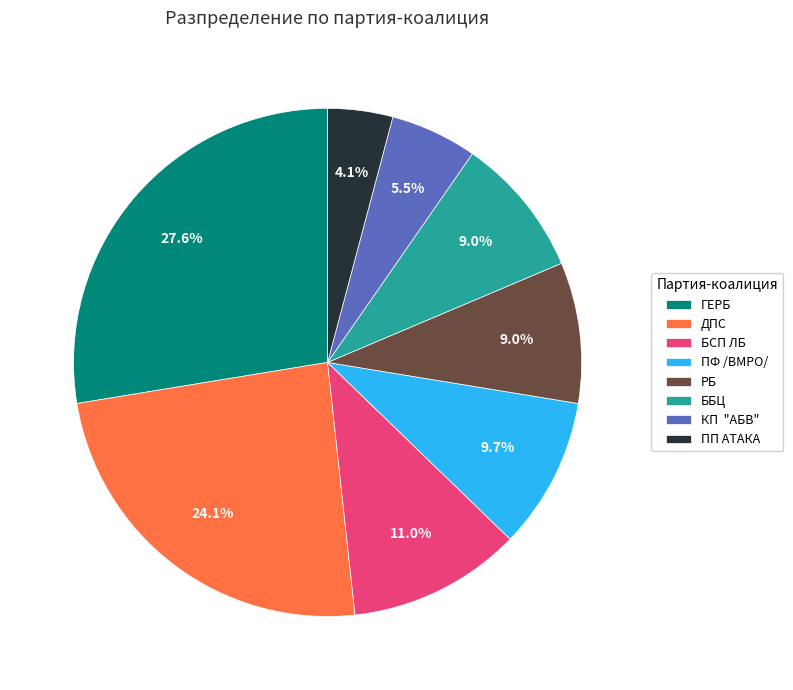

Which has a higher value, БСП ЛБ or КП "АБВ"?

БСП ЛБ